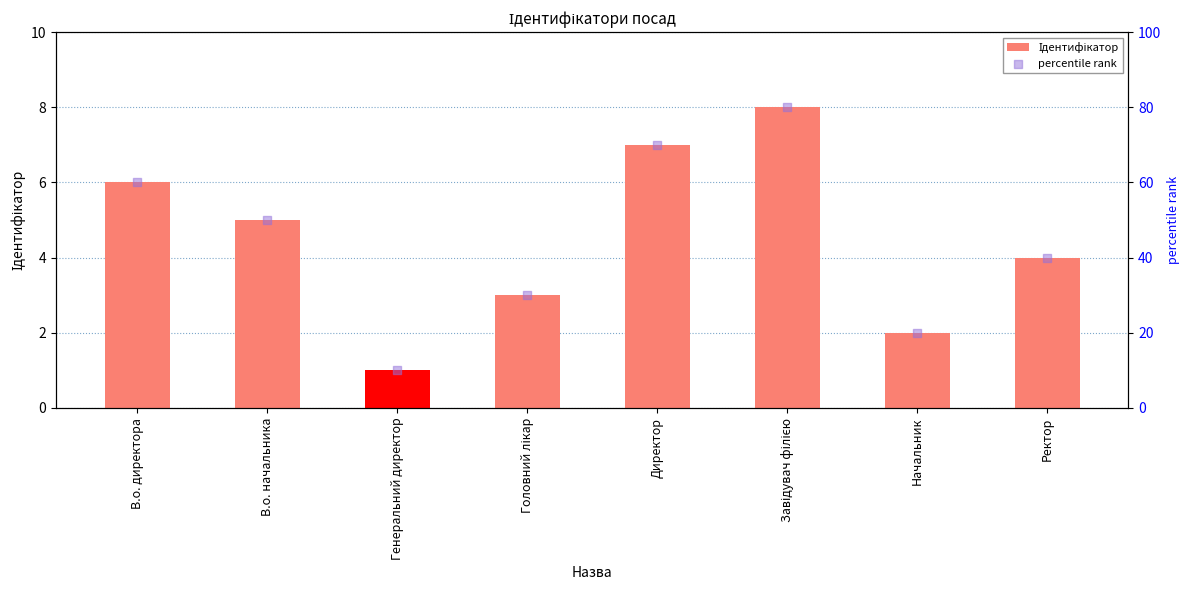

What is the total value across all series at Завідувач філією?

88